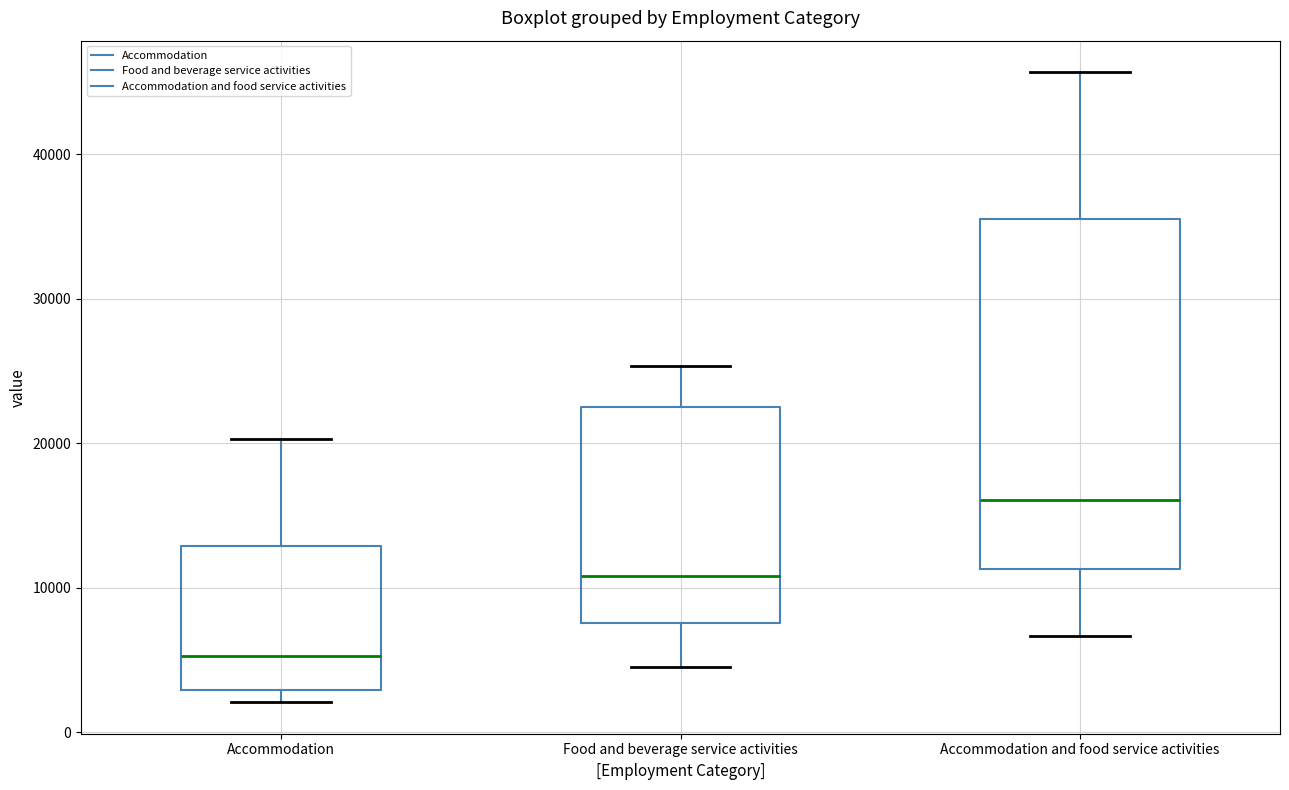

Which box's median line is the highest?

Accommodation and food service activities